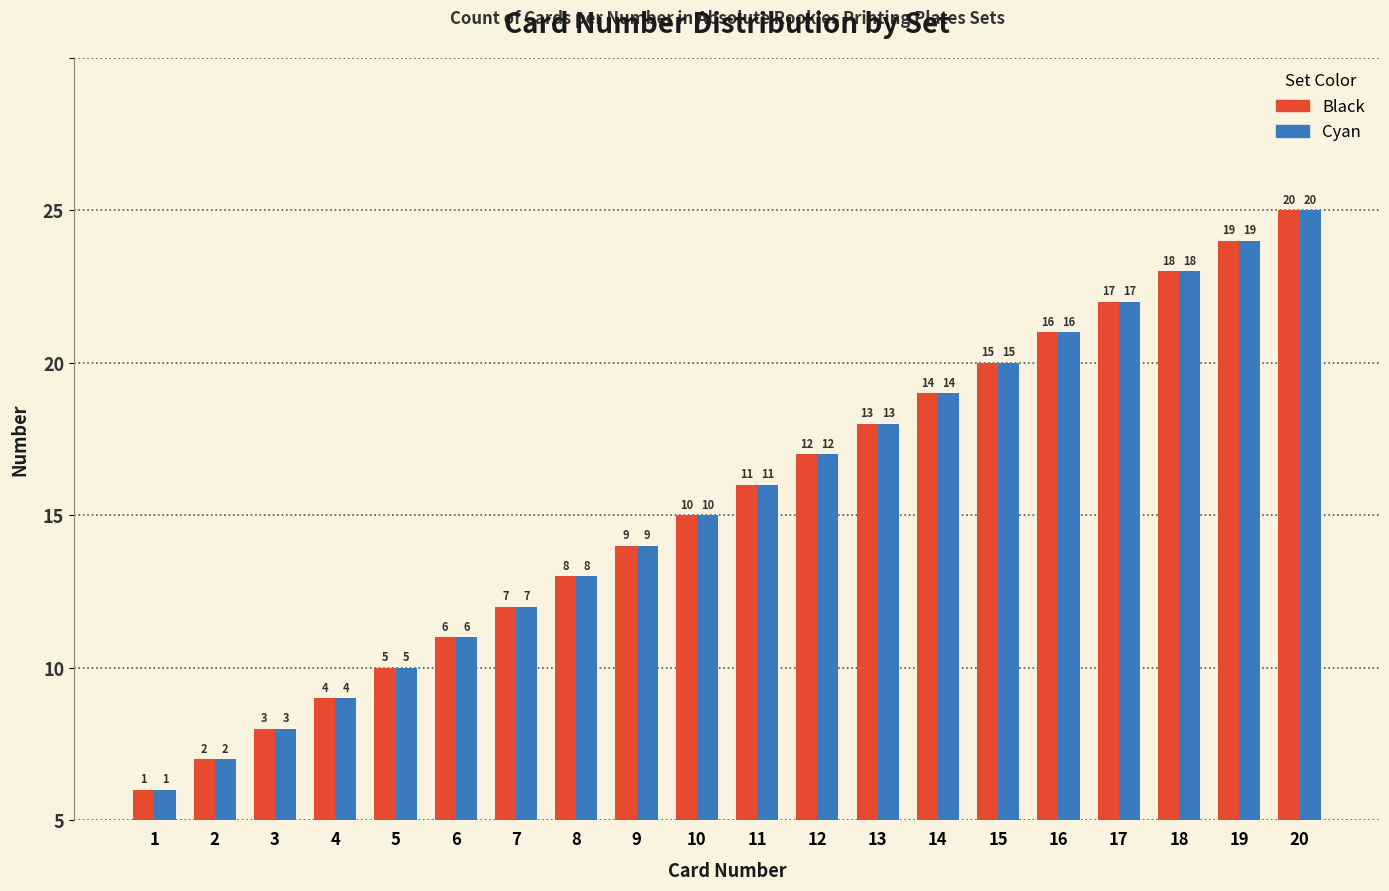

Which series has the largest total across all categories?

Black